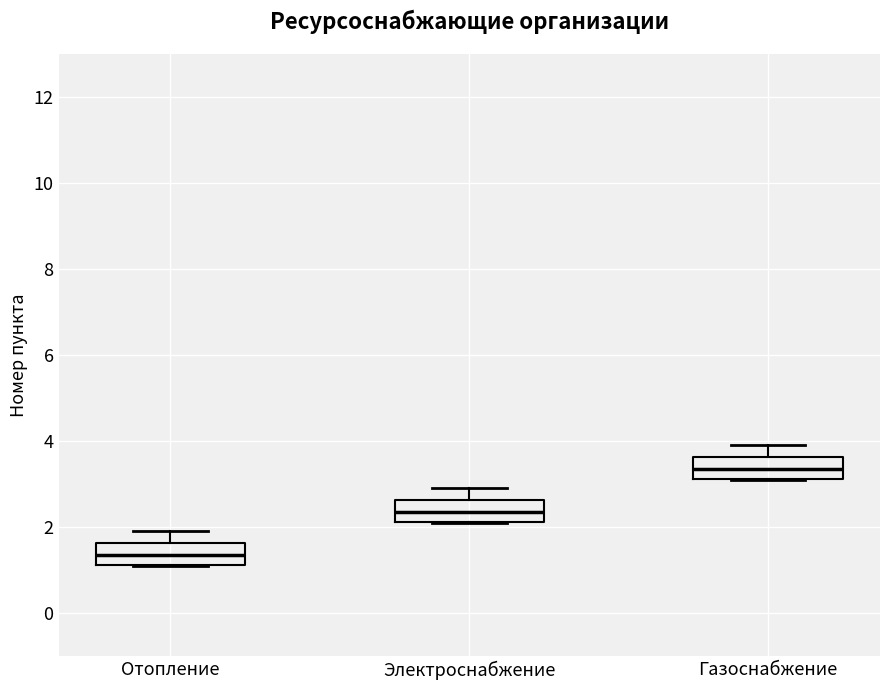

Where is the lower edge of the box for Отопление on the y-axis? The values are not printed on the chart, so give them approximately, as read against the axis.

1.2